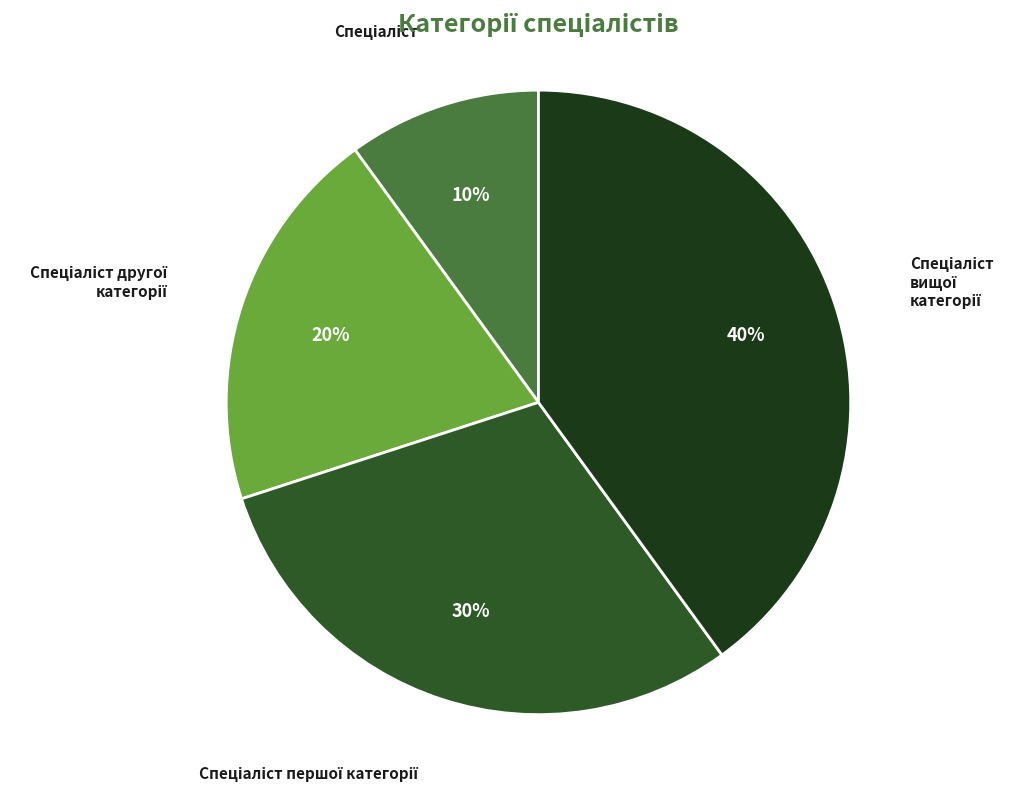

Does any single category account for the majority?

No